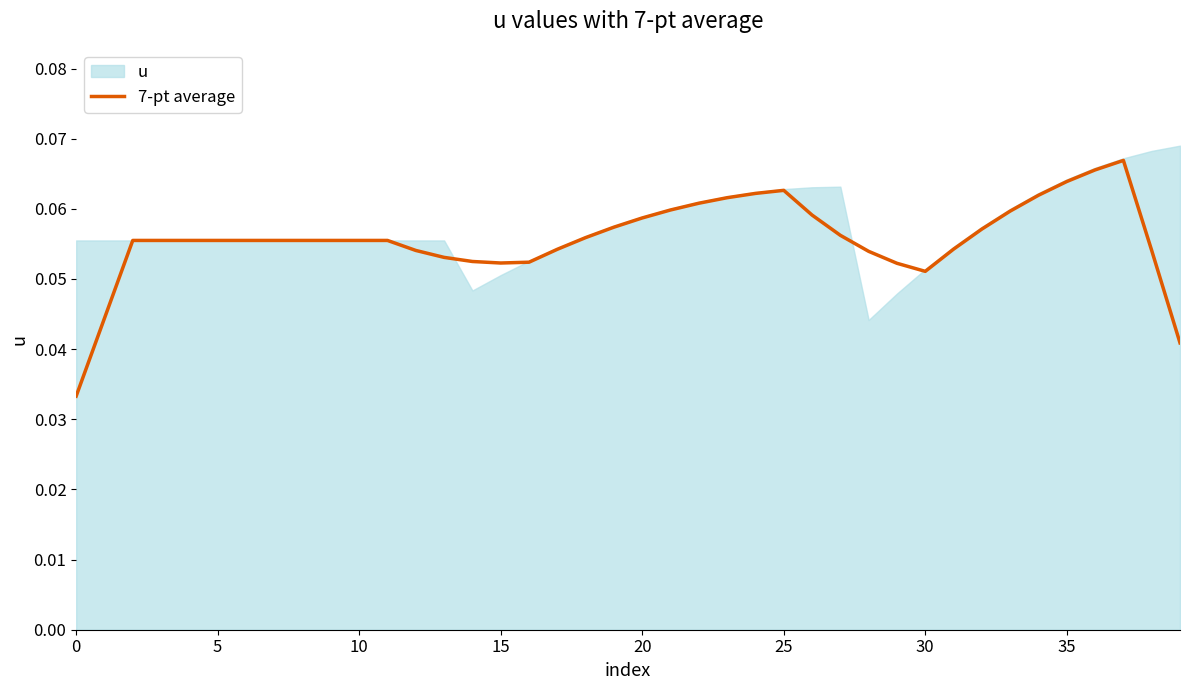

The chart shows a value of 0.0 at 34. True or false?

False